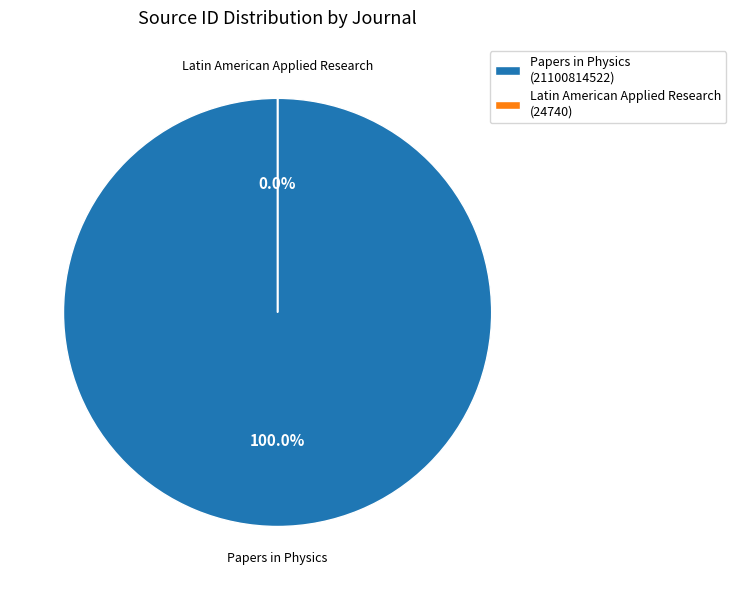

Which slice is the smallest?

Latin American Applied Research